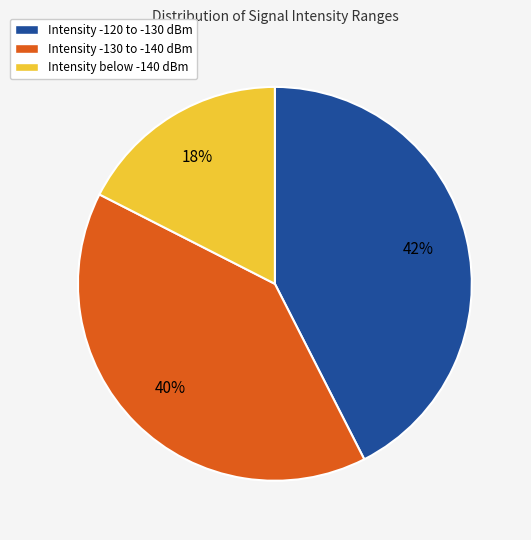

Does any single category account for the majority?

No